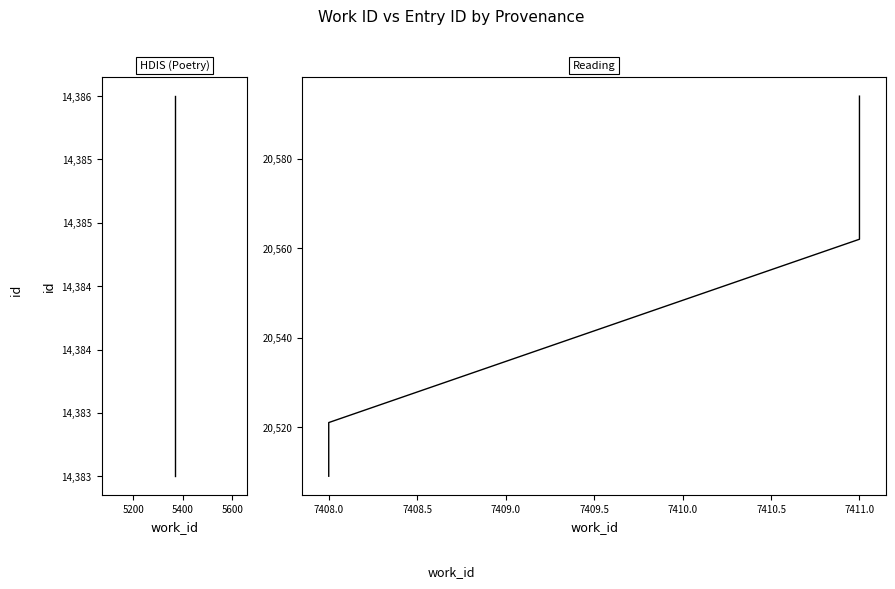

The value at 7411.0 is 8147. True or false?

False